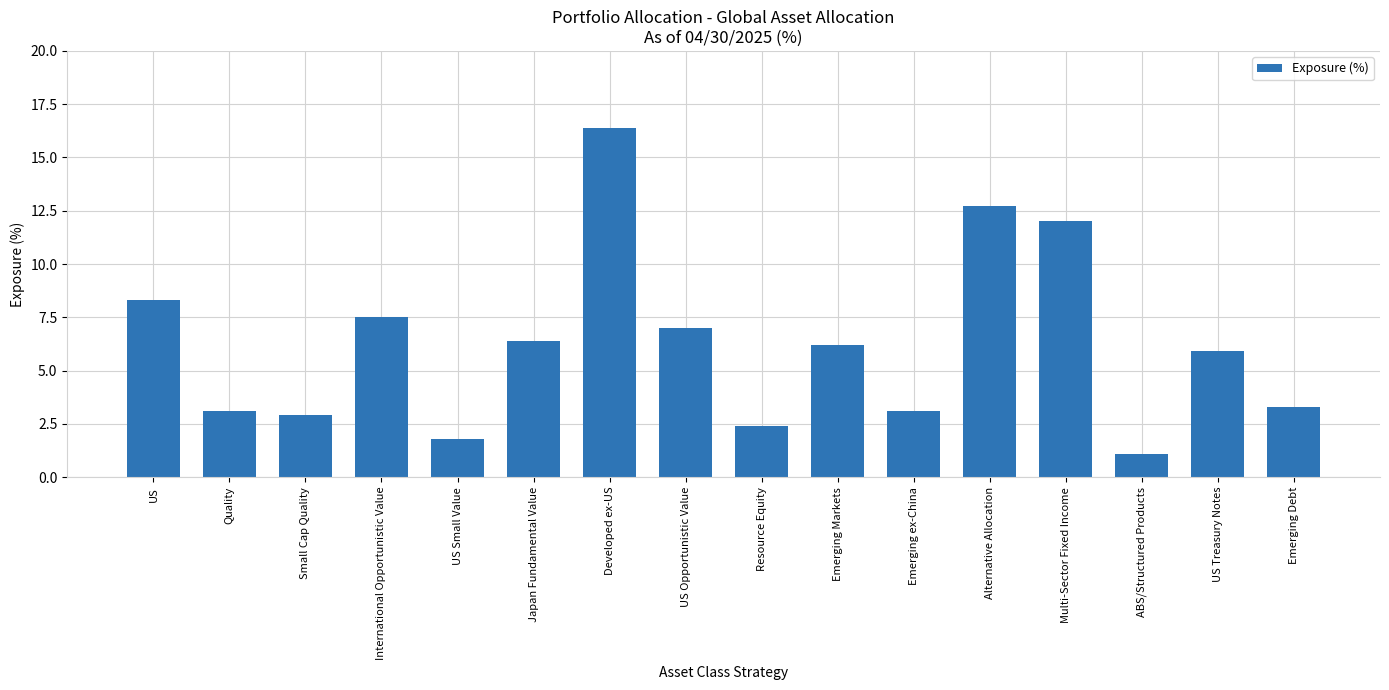

Approximately how many times larger is the value at Resource Equity compared to Multi-Sector Fixed Income?

0.2